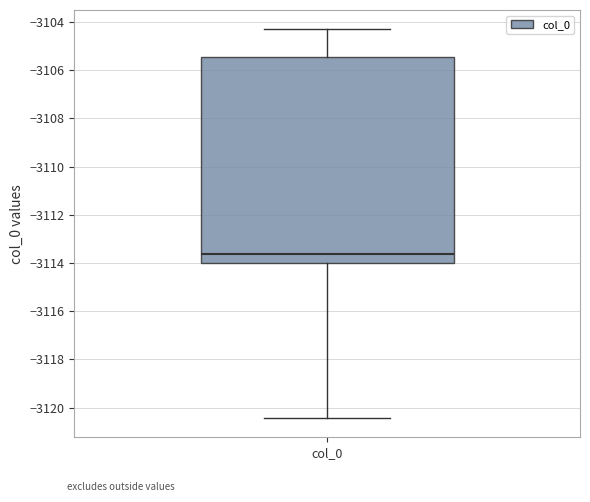

Transcribe this box plot: give where the median line is, the range the box spans, and where the two whiskers end, as read against the y-axis. The values are not printed on the chart, so give them approximately, as read against the axis.

median -3113.6, box -3114.0 to -3105.4, whiskers -3120.4 to -3104.4